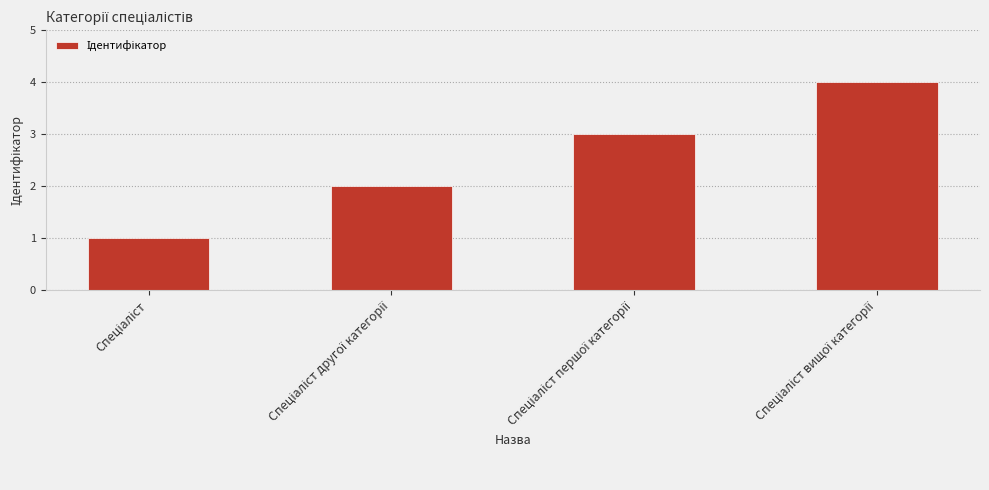

What is the maximum value shown in the chart?

4